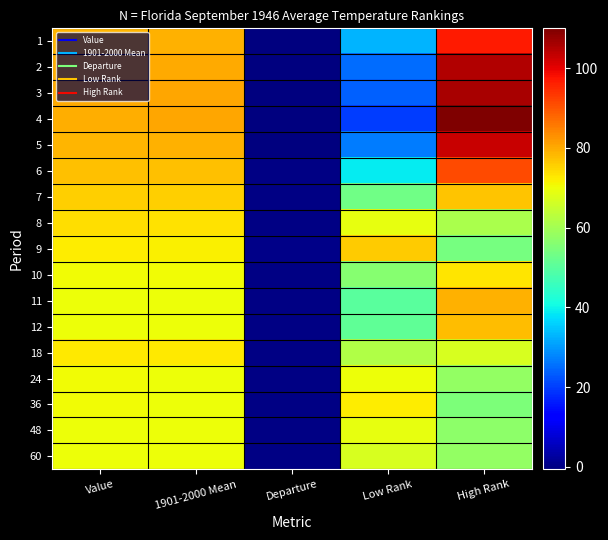

What is the difference between the highest and lowest values at 1901-2000 Mean?

10.5